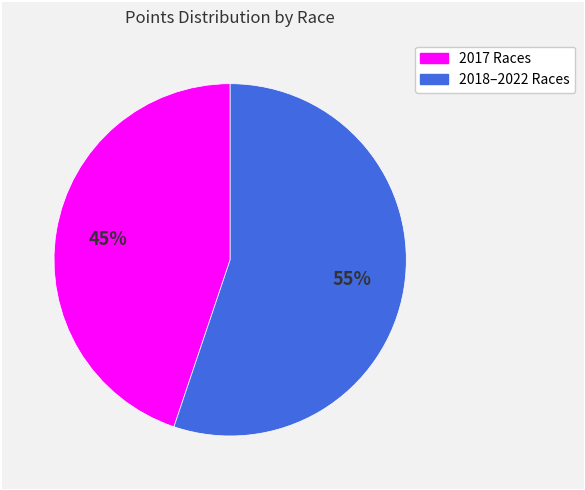

To the nearest percent, what is the difference between the largest and smallest slice percentages?

10%